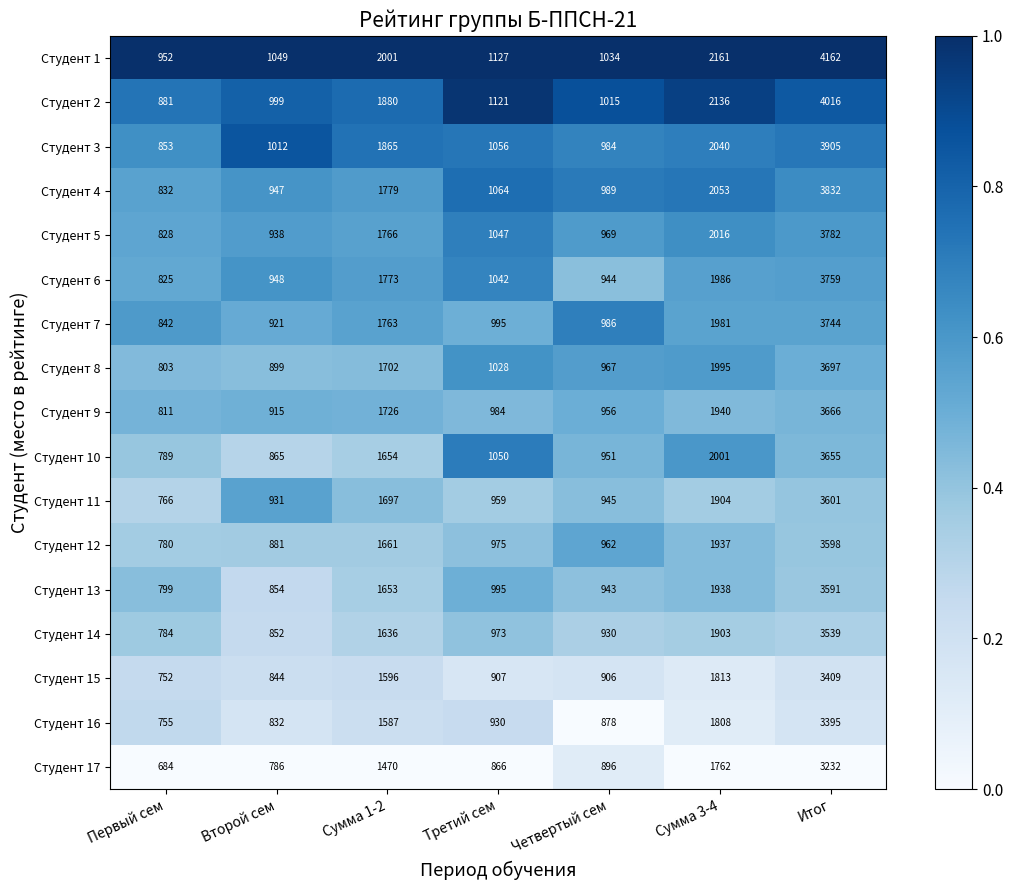

True or false: Студент 11 has a value of 959 at Третий сем.

True